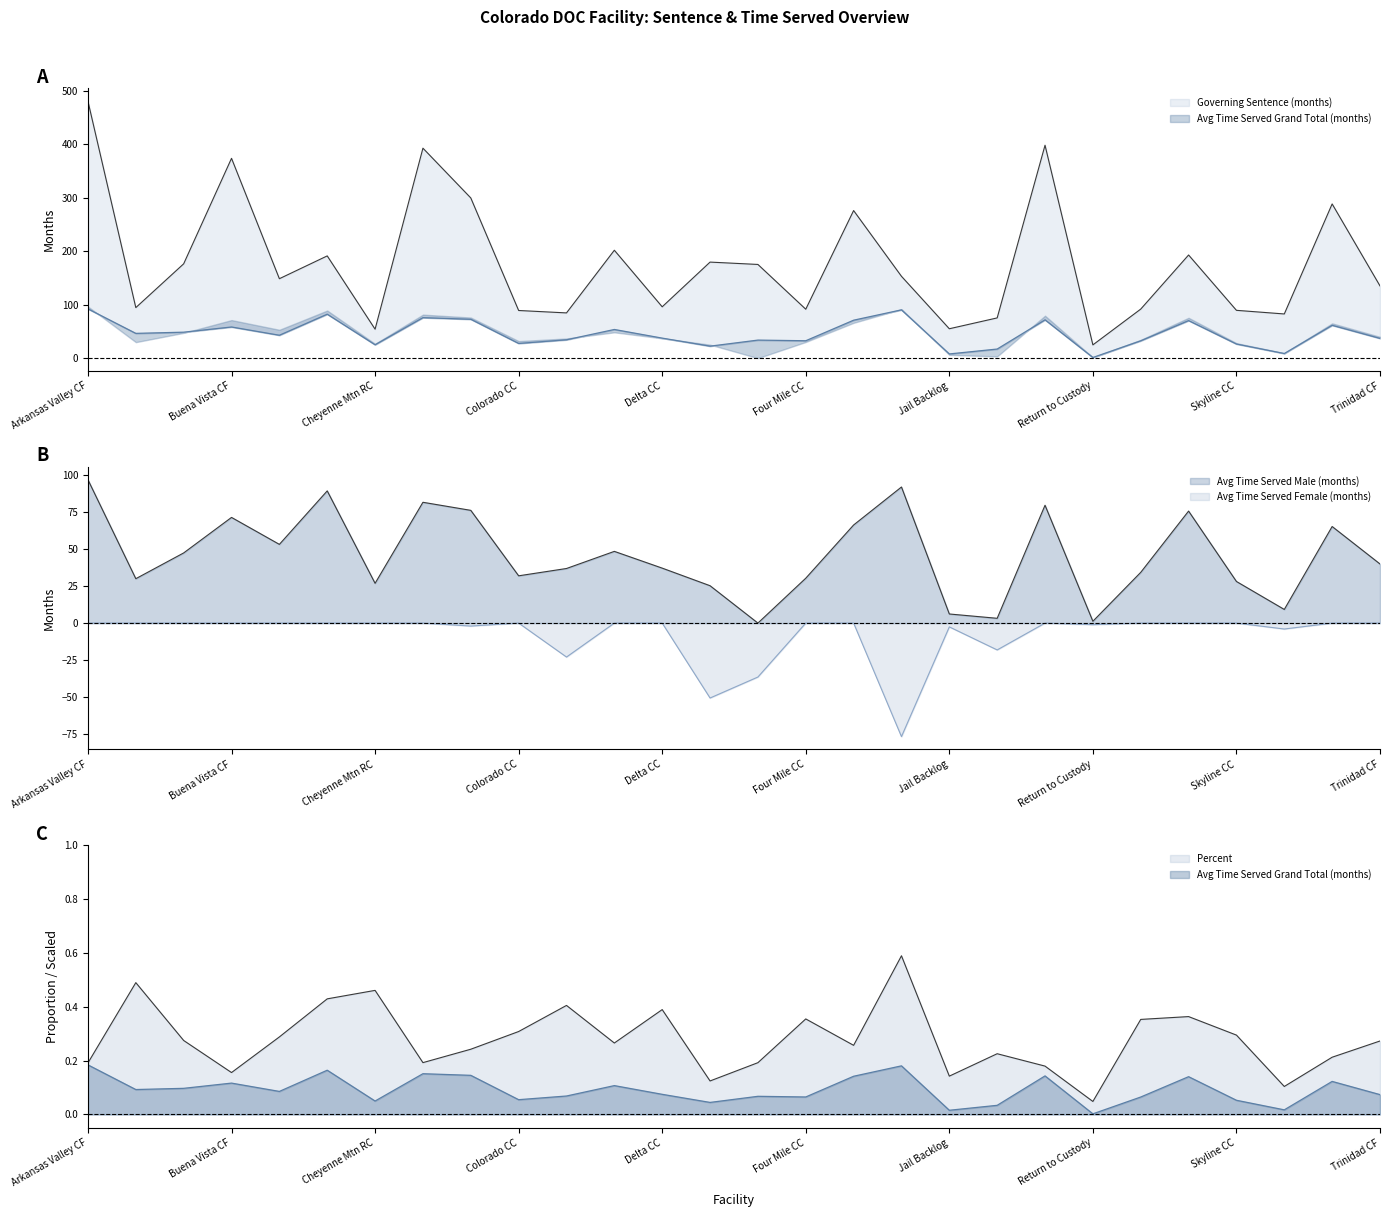

What is the difference between the maximum and minimum values in the Avg Time Served Grand Total (months) series?

0.2